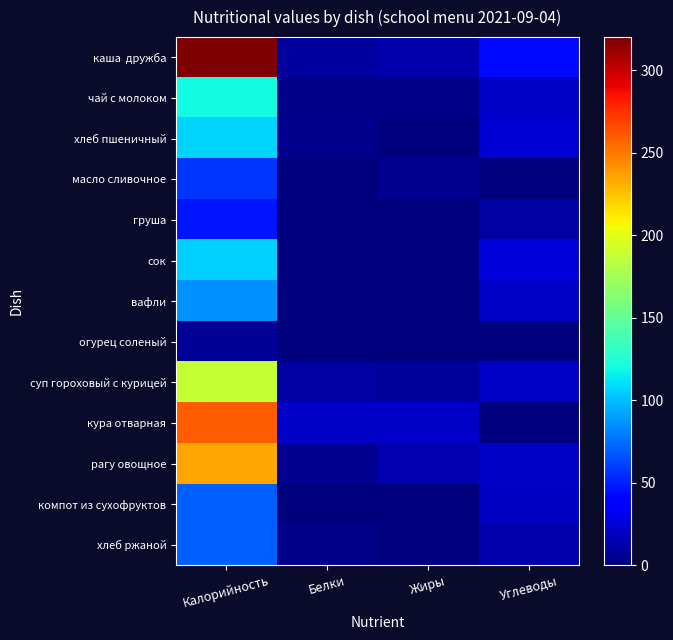

What is the total value across all series at Белки?

56.0